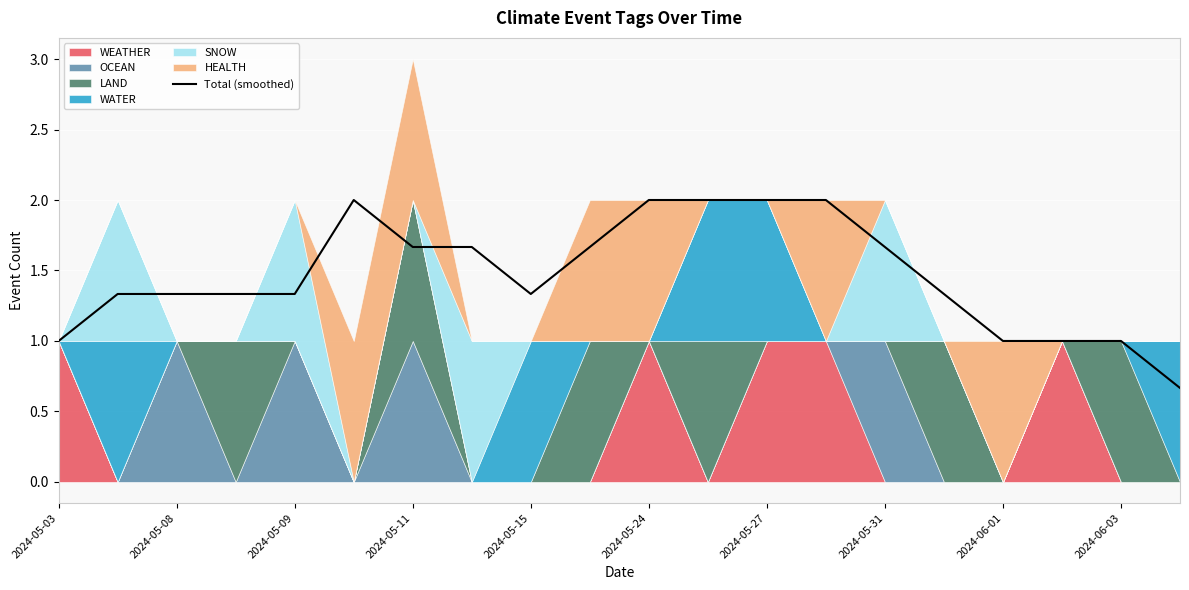

What is the change in value from 2024-05-31 to 12?

+0.3